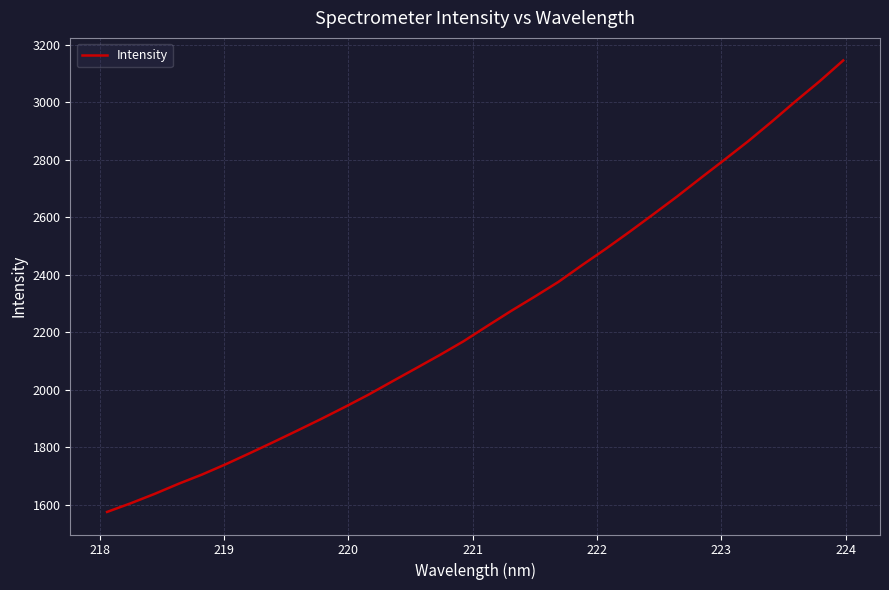

What is the difference between the maximum and minimum values?

1569.7